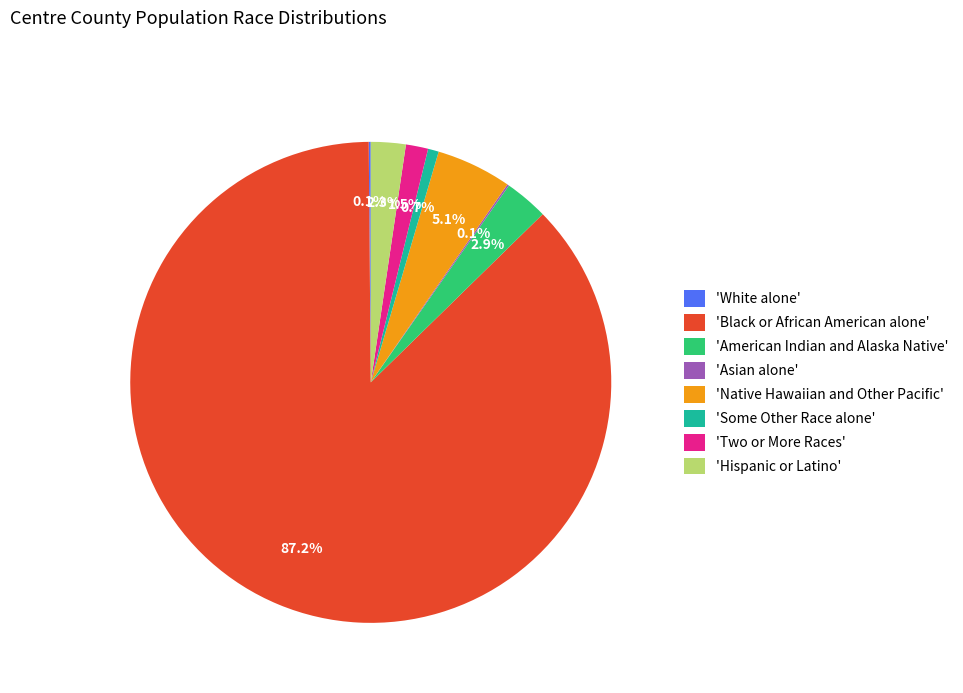

Which slice is the largest?

'Black or African American alone'